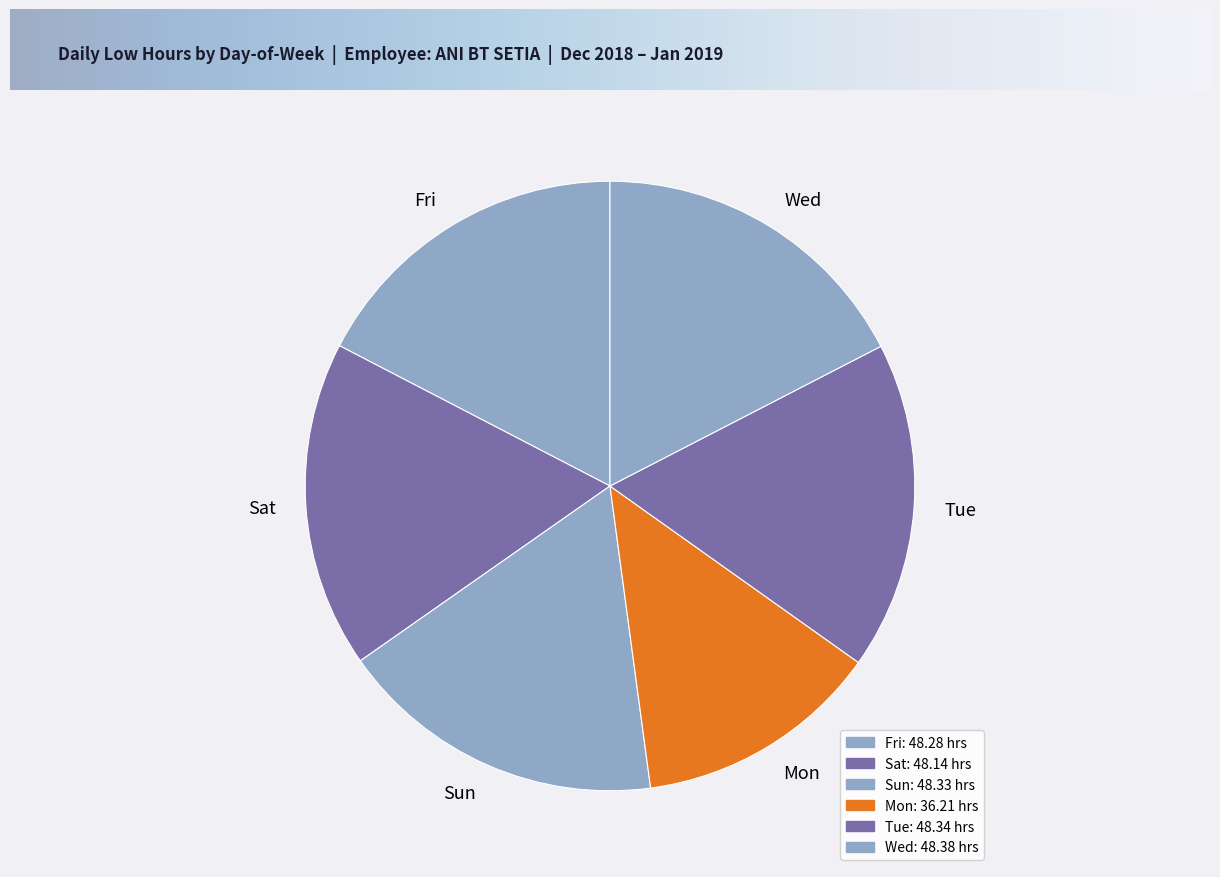

Combined, do Tue and Mon account for over 50%?

No